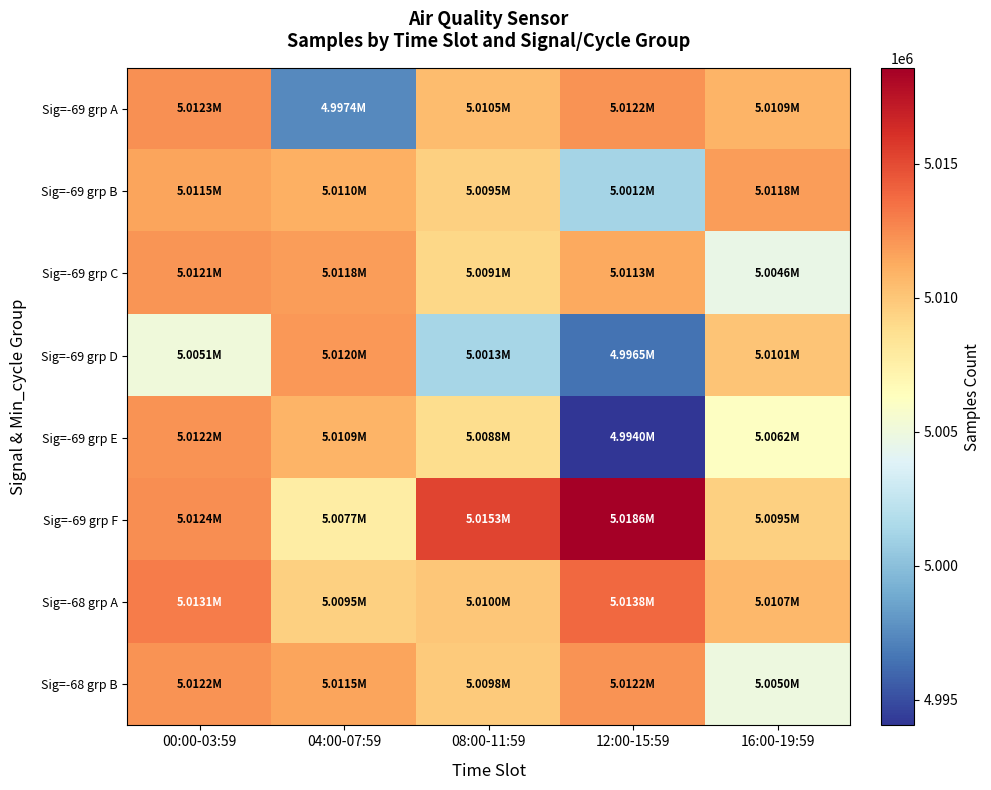

Between 08:00-11:59 and 12:00-15:59, which series saw the biggest shift?

Sig=-69 grp E